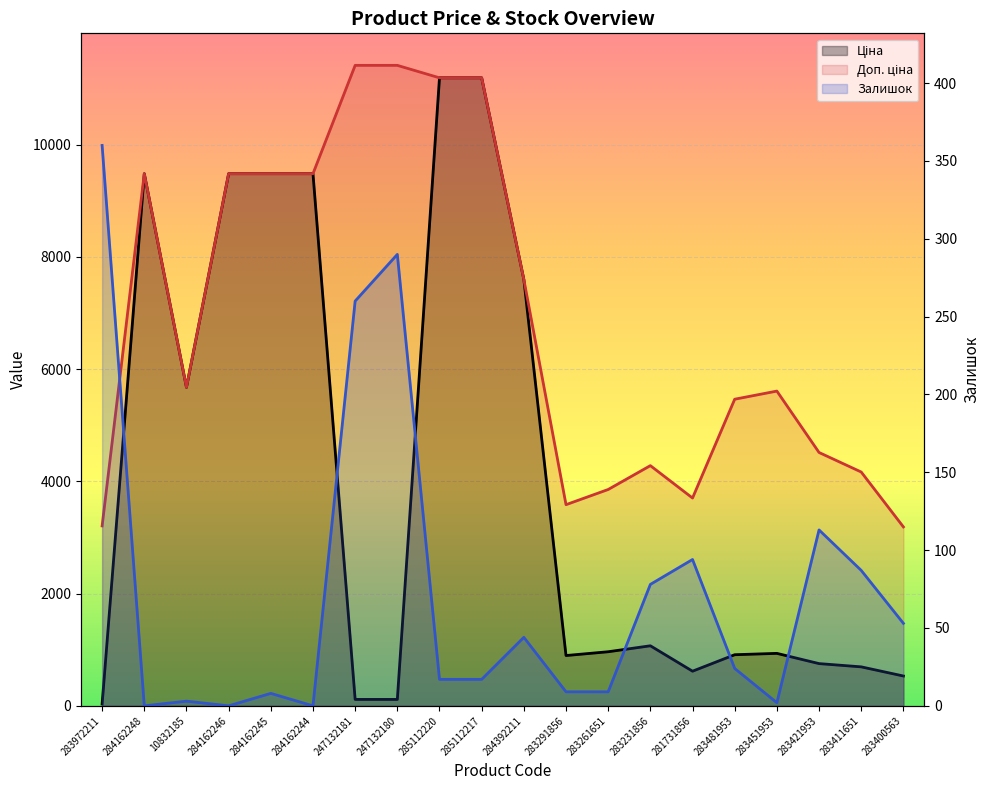

Where is the first local maximum for Доп. ціна?

284162248